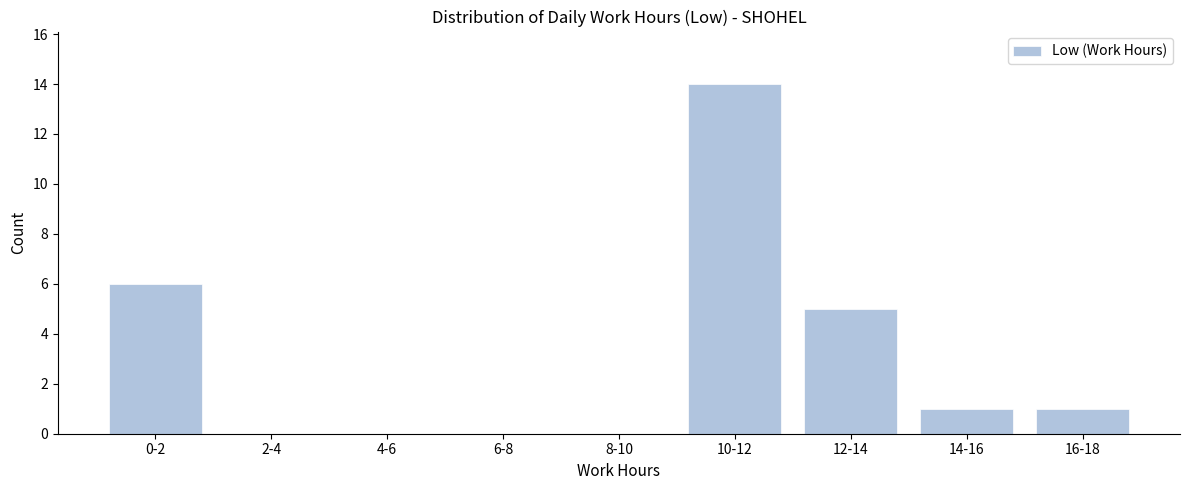

Reading left to right, transcribe all the data shown in this chart.

0-2=6	2-4=0	4-6=0	6-8=0	8-10=0	10-12=14	12-14=5	14-16=1	16-18=1